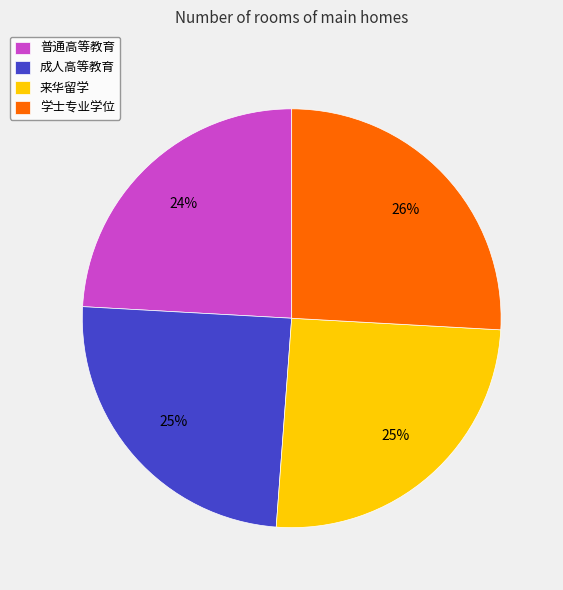

Which has a higher value, 普通高等教育 or 来华留学?

来华留学